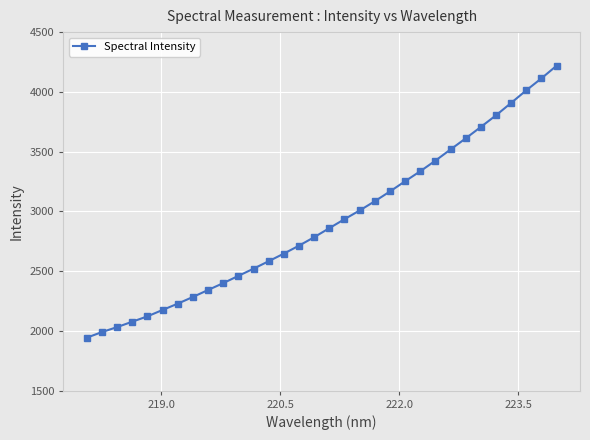

What is the value of the 7th point from the left?

2227.9